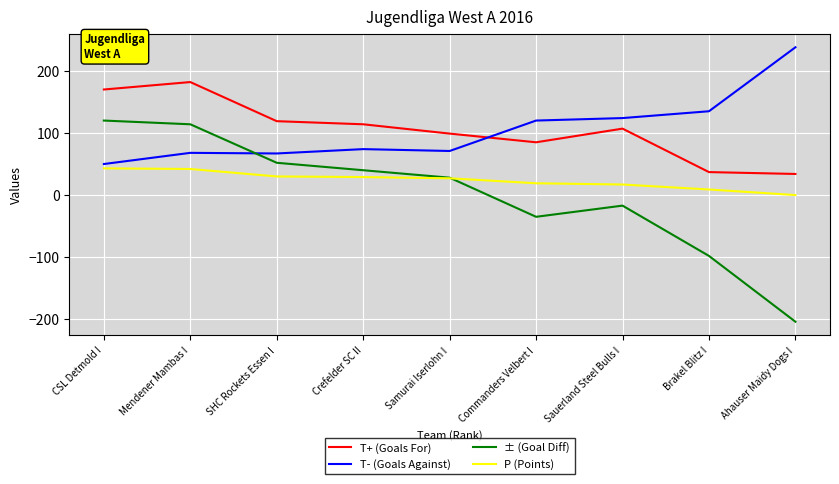

What is the sum of all T+ (Goals For) values?

947